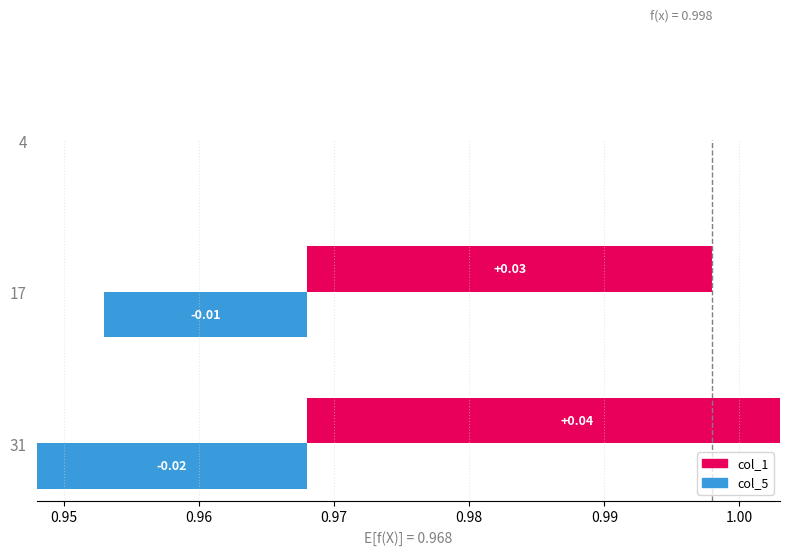

How many distinct data groups are displayed?

2